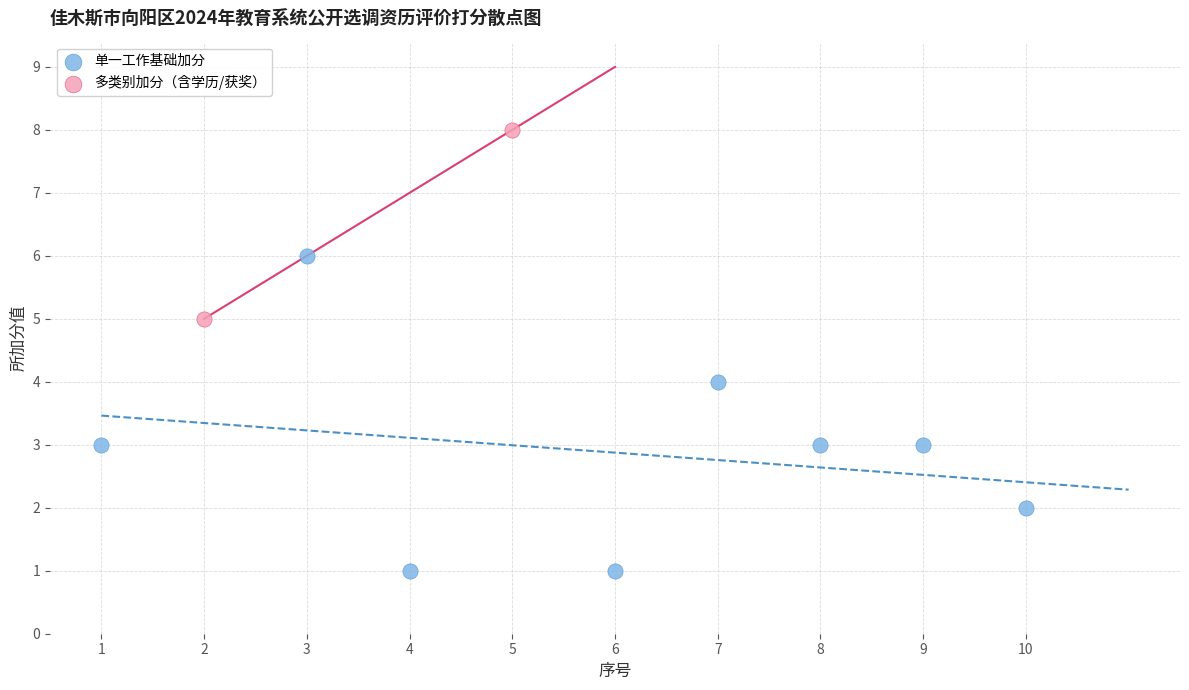

Which series contains the highest Y value?

多类别加分（含学历/获奖）